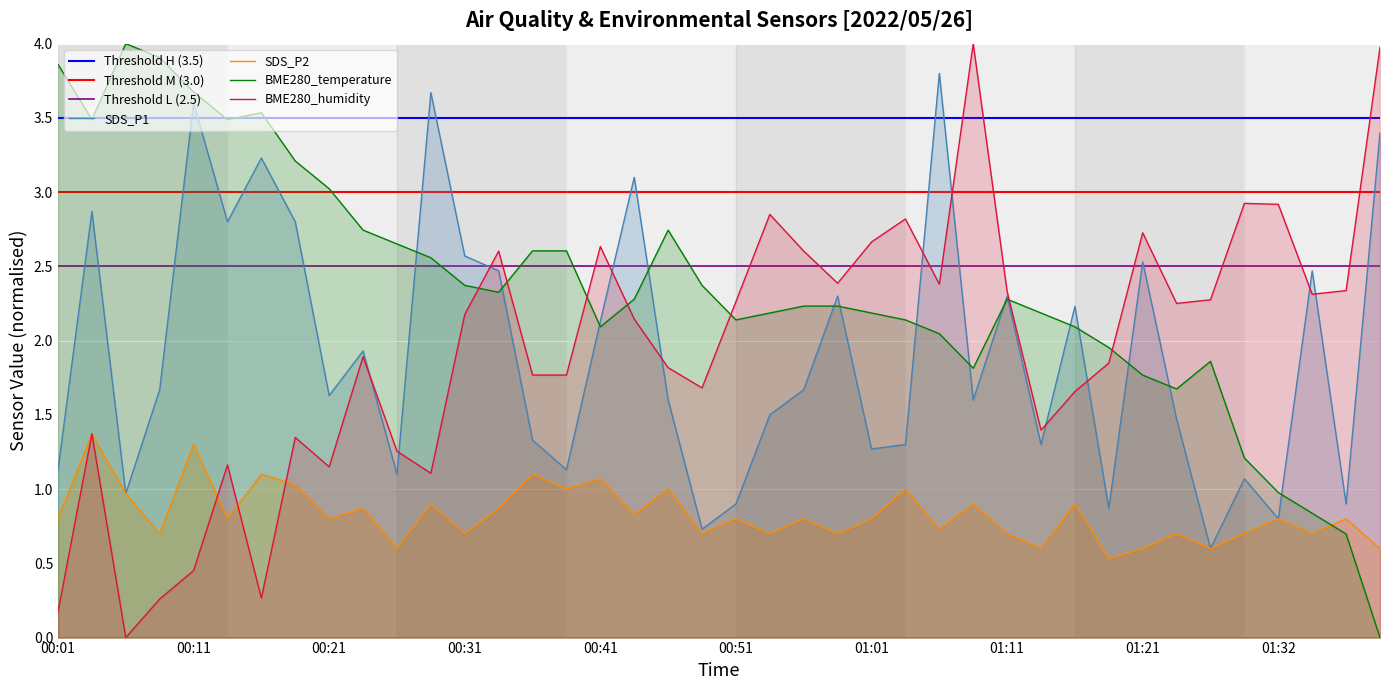

Is it true that SDS_P1 equals 0.9 at 00:51?

True